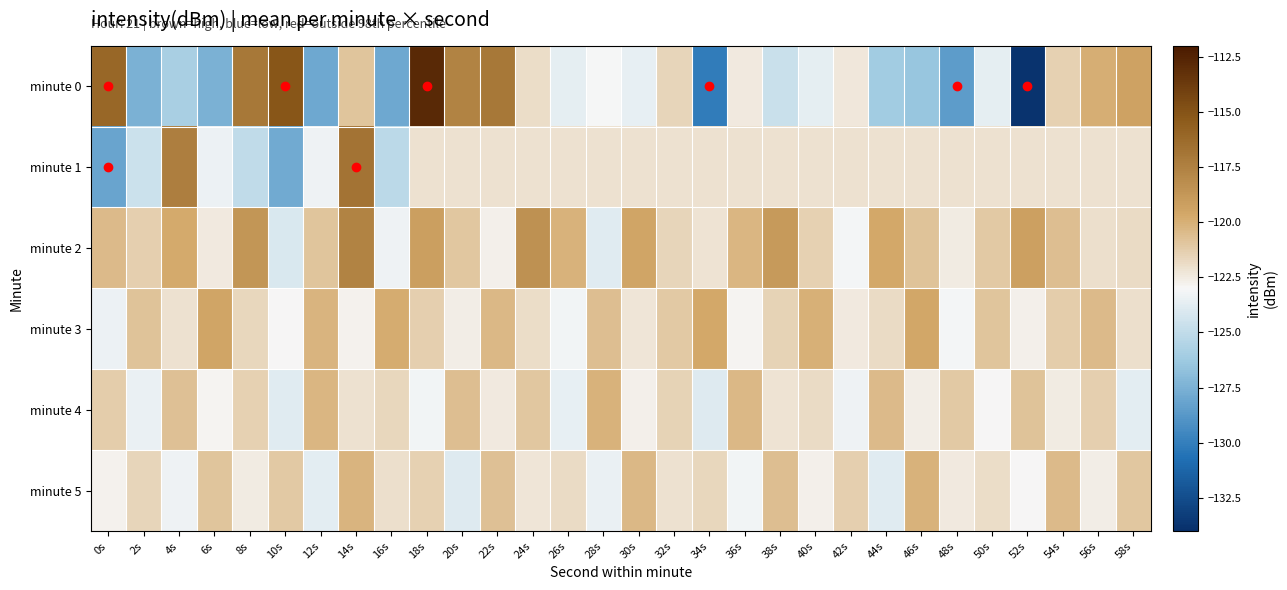

Reading left to right, list all the values displayed in this chart.

minute 0: 0s=-116.1	2s=-127.5	4s=-125.8	6s=-127.5	8s=-117.0	10s=-115.2	12s=-128.0	14s=-120.9	16s=-127.9	18s=-112.9	20s=-117.6	22s=-117.0	24s=-121.9	26s=-123.7	28s=-123.1	30s=-123.5	32s=-121.6	34s=-130.1	36s=-122.4	38s=-124.7	40s=-123.6	42s=-122.4	44s=-126.1	46s=-126.5	48s=-128.6	50s=-123.7	52s=-133.7	54s=-121.4	56s=-119.9	58s=-119.4
minute 1: 0s=-128.1	2s=-124.6	4s=-117.4	6s=-123.4	8s=-125.0	10s=-127.9	12s=-123.3	14s=-116.8	16s=-125.2	18s=-122.1	20s=-122.1	22s=-122.1	24s=-122.1	26s=-122.1	28s=-122.1	30s=-122.1	32s=-122.1	34s=-122.1	36s=-122.1	38s=-122.1	40s=-122.1	42s=-122.1	44s=-122.1	46s=-122.1	48s=-122.1	50s=-122.1	52s=-122.1	54s=-122.1	56s=-122.1	58s=-122.1
minute 2: 0s=-120.5	2s=-121.3	4s=-119.8	6s=-122.4	8s=-118.7	10s=-124.1	12s=-120.9	14s=-117.6	16s=-123.3	18s=-119.2	20s=-121.0	22s=-122.7	24s=-118.4	26s=-120.1	28s=-123.8	30s=-119.5	32s=-121.6	34s=-122.2	36s=-120.3	38s=-118.9	40s=-121.4	42s=-123.1	44s=-119.7	46s=-120.8	48s=-122.5	50s=-121.1	52s=-119.3	54s=-120.6	56s=-122.0	58s=-121.8
minute 3: 0s=-123.4	2s=-120.8	4s=-122.1	6s=-119.5	8s=-121.7	10s=-123.0	12s=-120.2	14s=-122.8	16s=-119.9	18s=-121.3	20s=-122.6	22s=-120.4	24s=-121.9	26s=-123.2	28s=-120.6	30s=-122.3	32s=-121.1	34s=-119.7	36s=-122.9	38s=-121.5	40s=-120.0	42s=-122.4	44s=-121.8	46s=-119.6	48s=-123.1	50s=-120.9	52s=-122.7	54s=-121.2	56s=-120.5	58s=-122.0
minute 4: 0s=-121.2	2s=-123.5	4s=-120.7	6s=-122.9	8s=-121.4	10s=-123.8	12s=-120.3	14s=-122.1	16s=-121.7	18s=-123.2	20s=-120.6	22s=-122.4	24s=-121.0	26s=-123.6	28s=-120.1	30s=-122.7	32s=-121.5	34s=-123.9	36s=-120.4	38s=-122.2	40s=-121.8	42s=-123.3	44s=-120.5	46s=-122.6	48s=-121.1	50s=-123.0	52s=-120.8	54s=-122.5	56s=-121.3	58s=-123.7
minute 5: 0s=-122.8	2s=-121.6	4s=-123.3	6s=-120.9	8s=-122.5	10s=-121.1	12s=-123.7	14s=-120.2	16s=-122.0	18s=-121.4	20s=-123.9	22s=-120.7	24s=-122.3	26s=-121.8	28s=-123.5	30s=-120.4	32s=-122.1	34s=-121.7	36s=-123.2	38s=-120.6	40s=-122.7	42s=-121.3	44s=-123.8	46s=-120.1	48s=-122.4	50s=-121.9	52s=-123.0	54s=-120.5	56s=-122.6	58s=-121.0